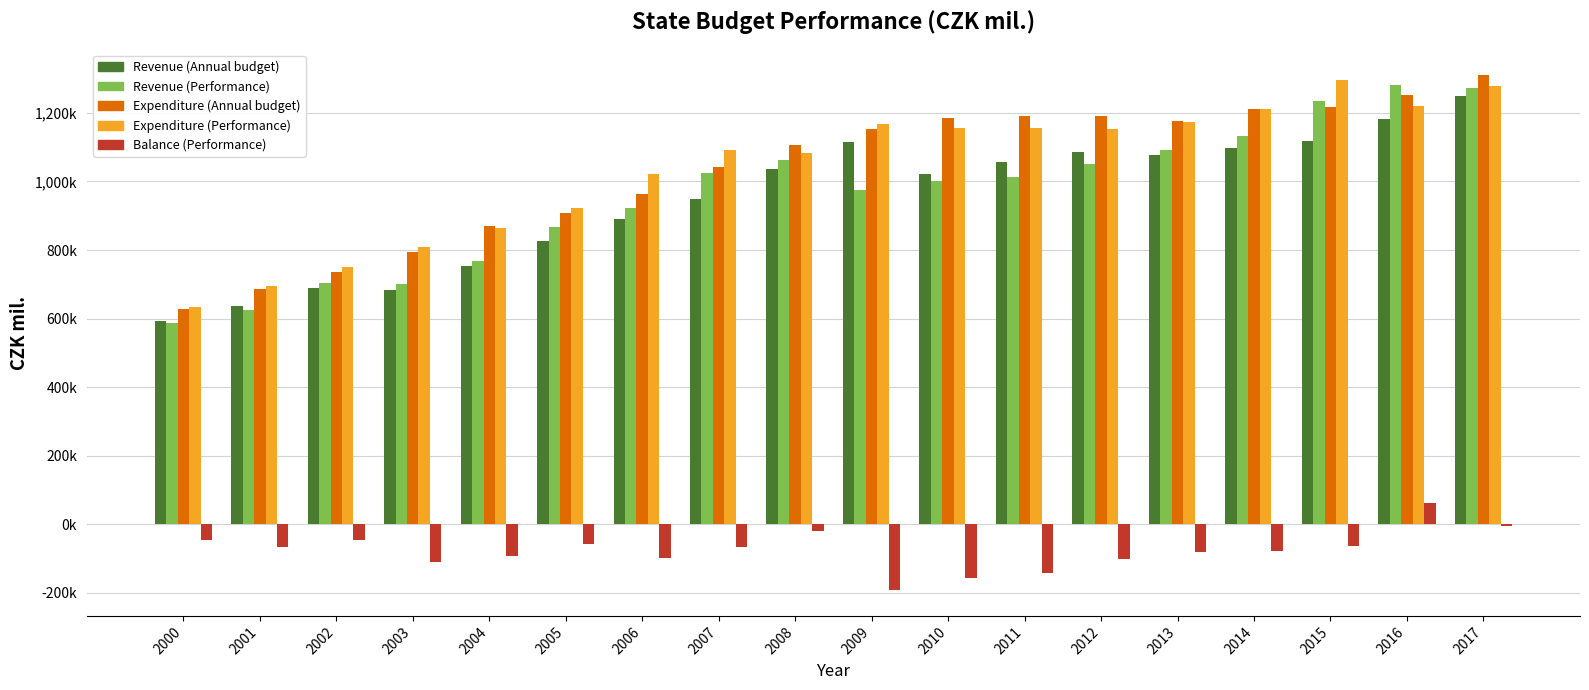

Are the bars horizontal?

No